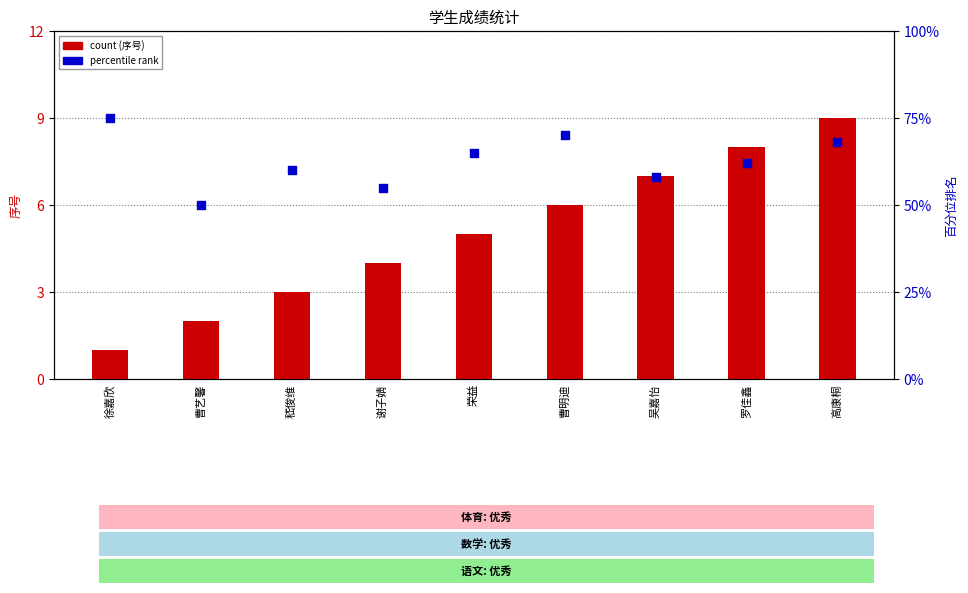

Which series contains the lowest Y value?

序号 (count)